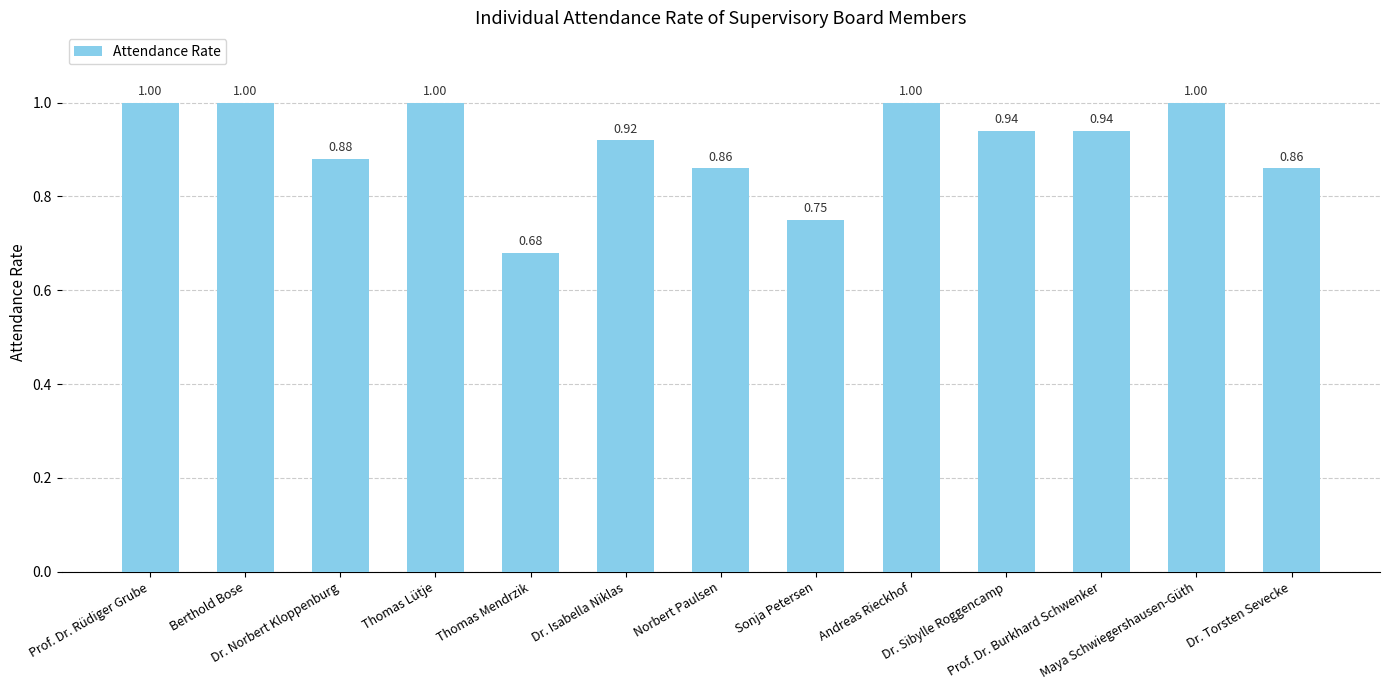

Count the number of data series in this chart.

1